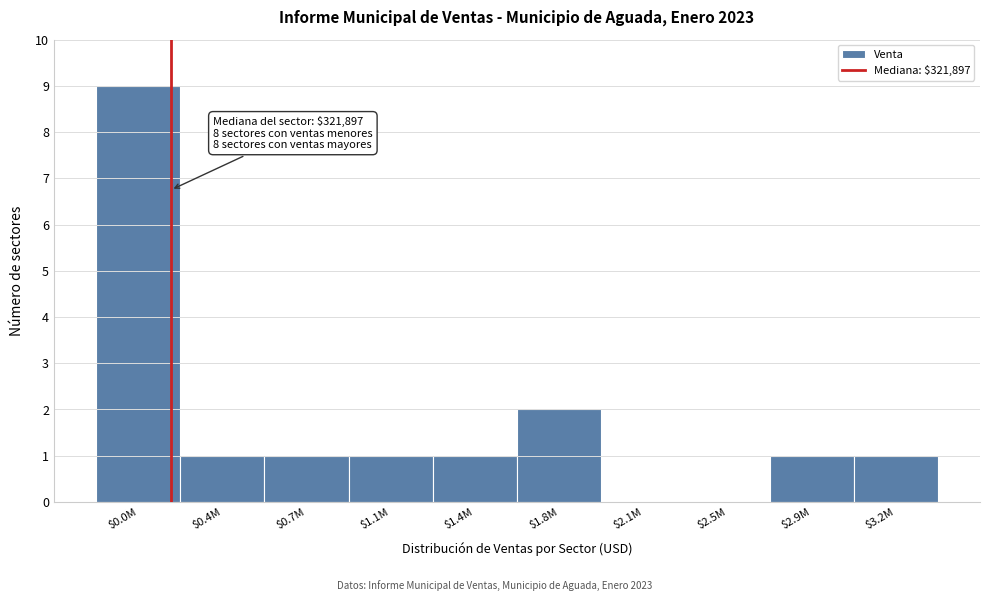

At which category does the chart reach its peak across all series?

$0.0M